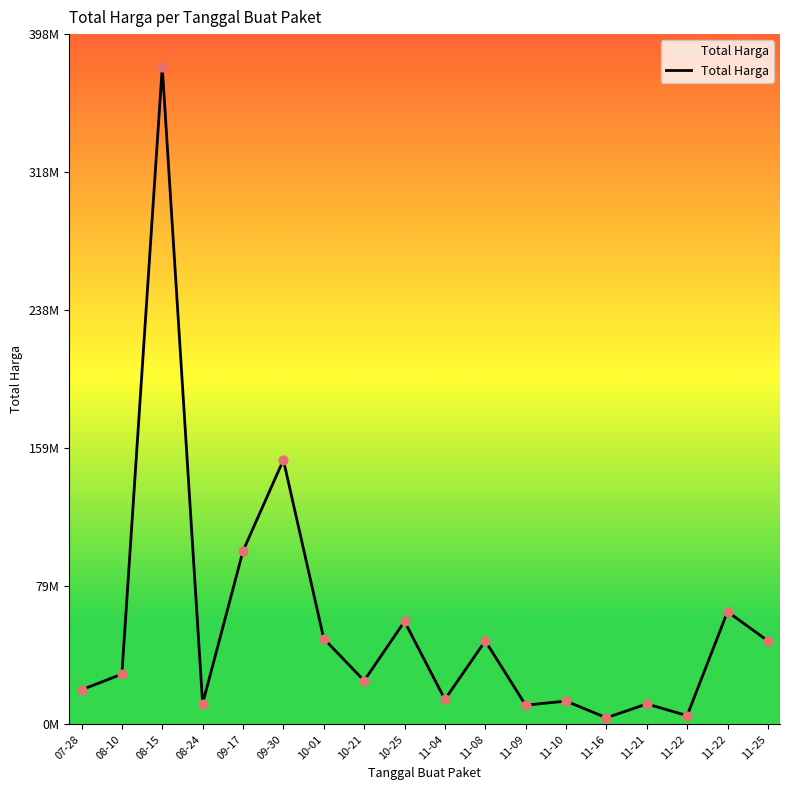

Which has a higher value, 08-15 or 11-16?

08-15